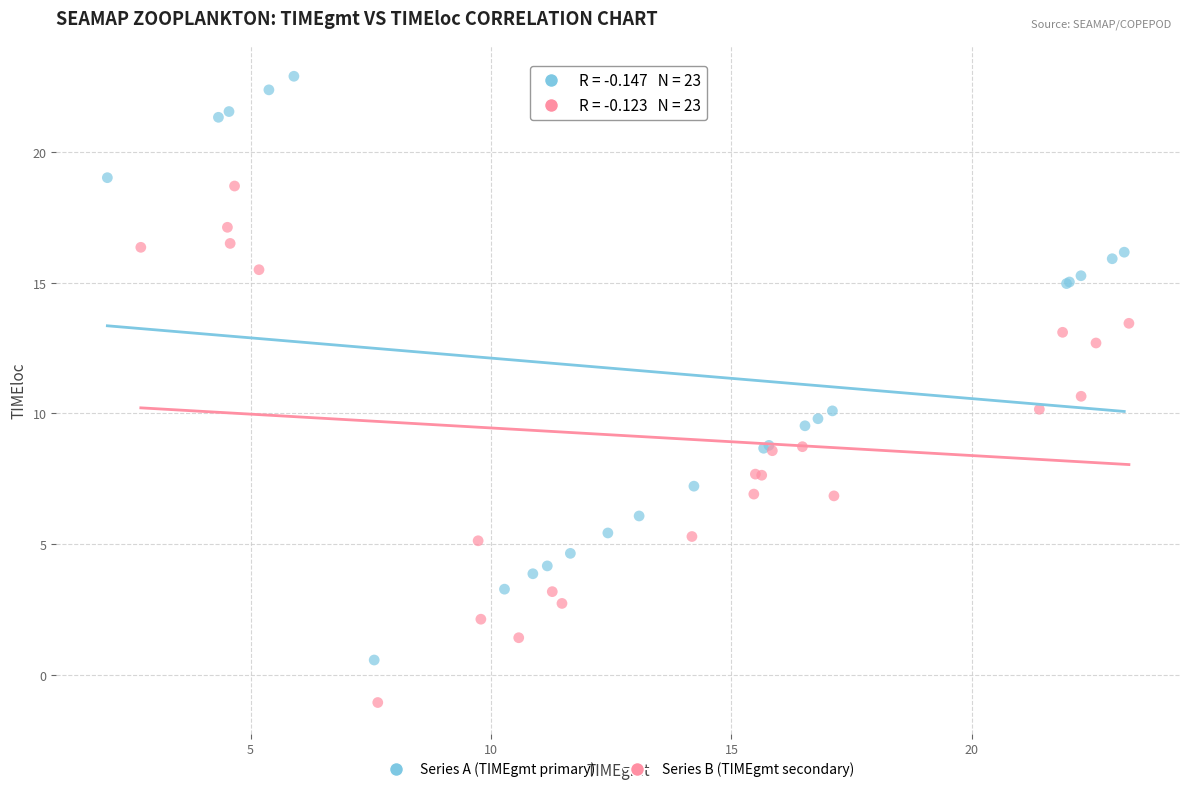

Which series contains the lowest Y value?

Series B (TIMEgmt secondary)